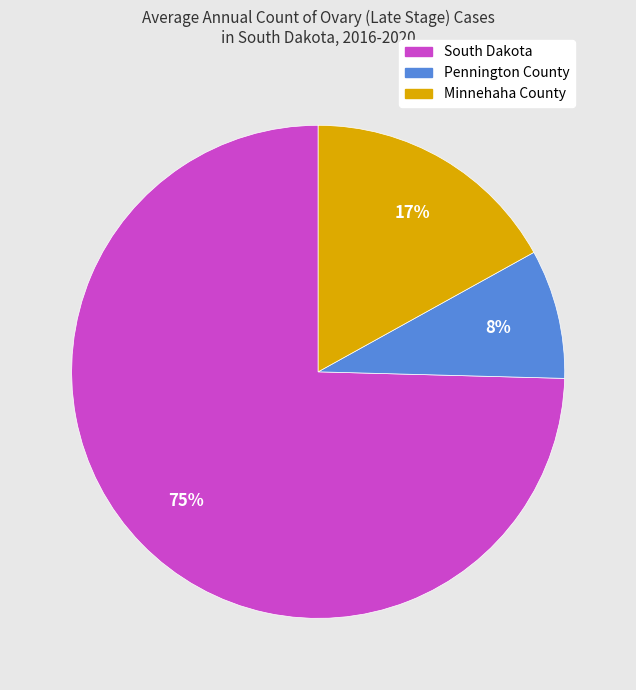

Which category accounts for the majority?

South Dakota